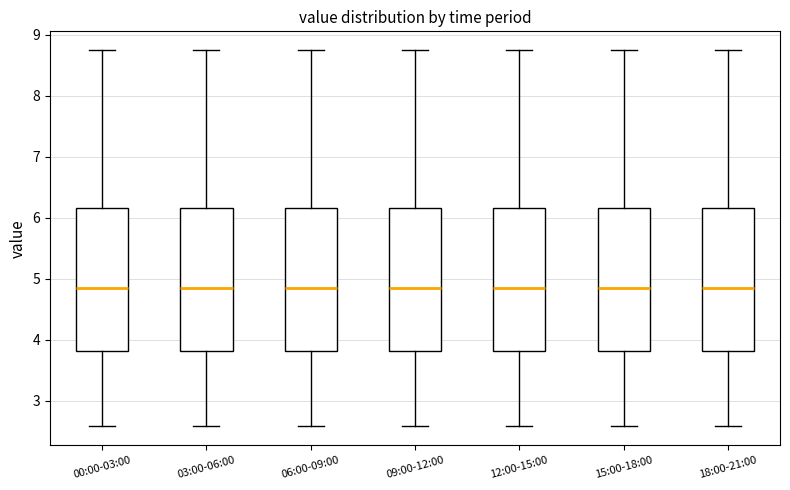

Where is the lower edge of the box for 09:00-12:00 on the y-axis? The values are not printed on the chart, so give them approximately, as read against the axis.

3.8